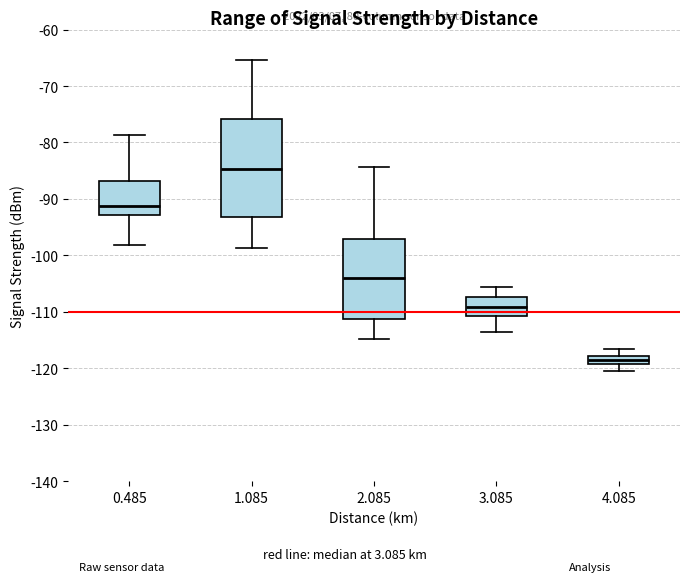

Which box's median line is the lowest?

4.085